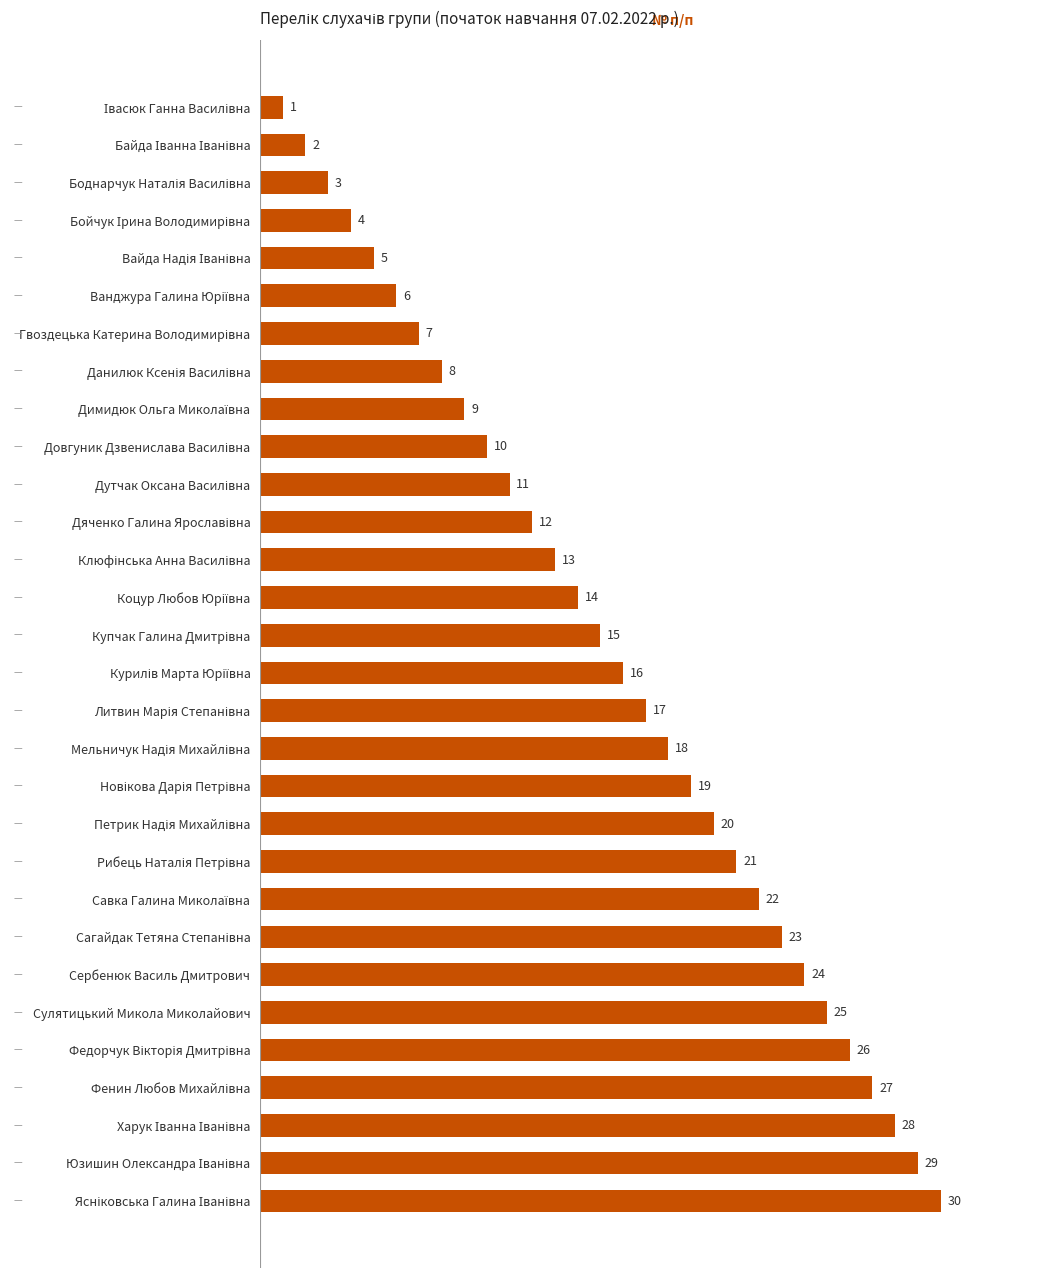

What is the average value?

16